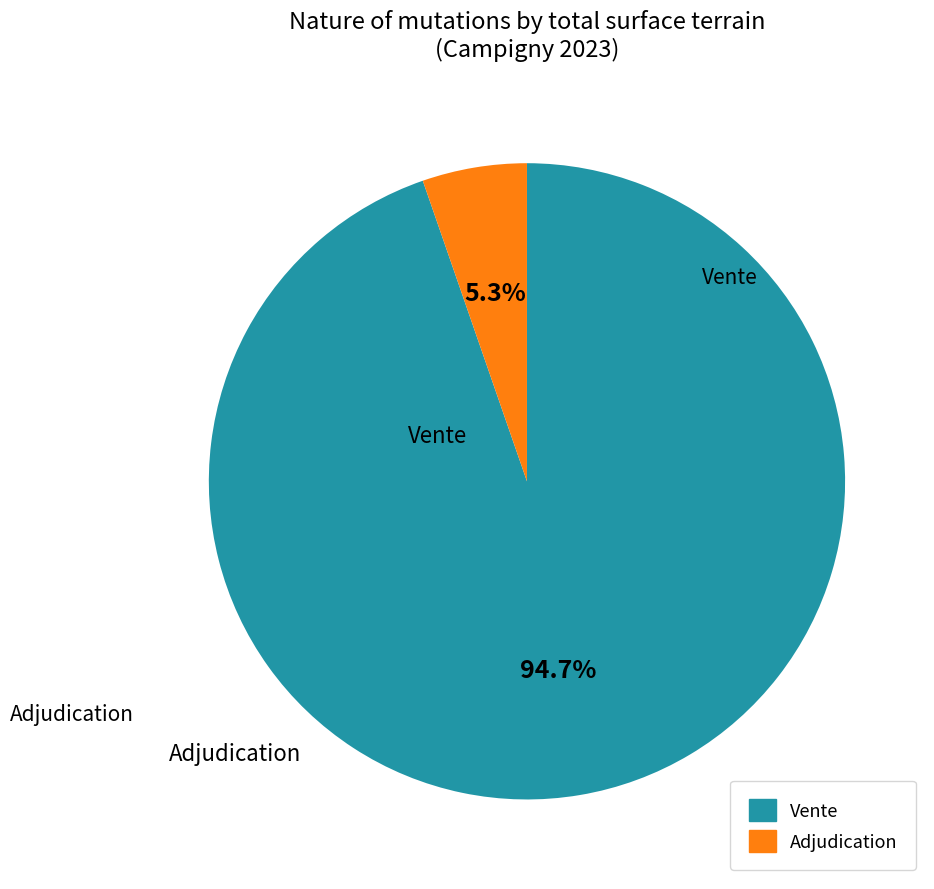

Is there a majority slice in this chart?

Yes